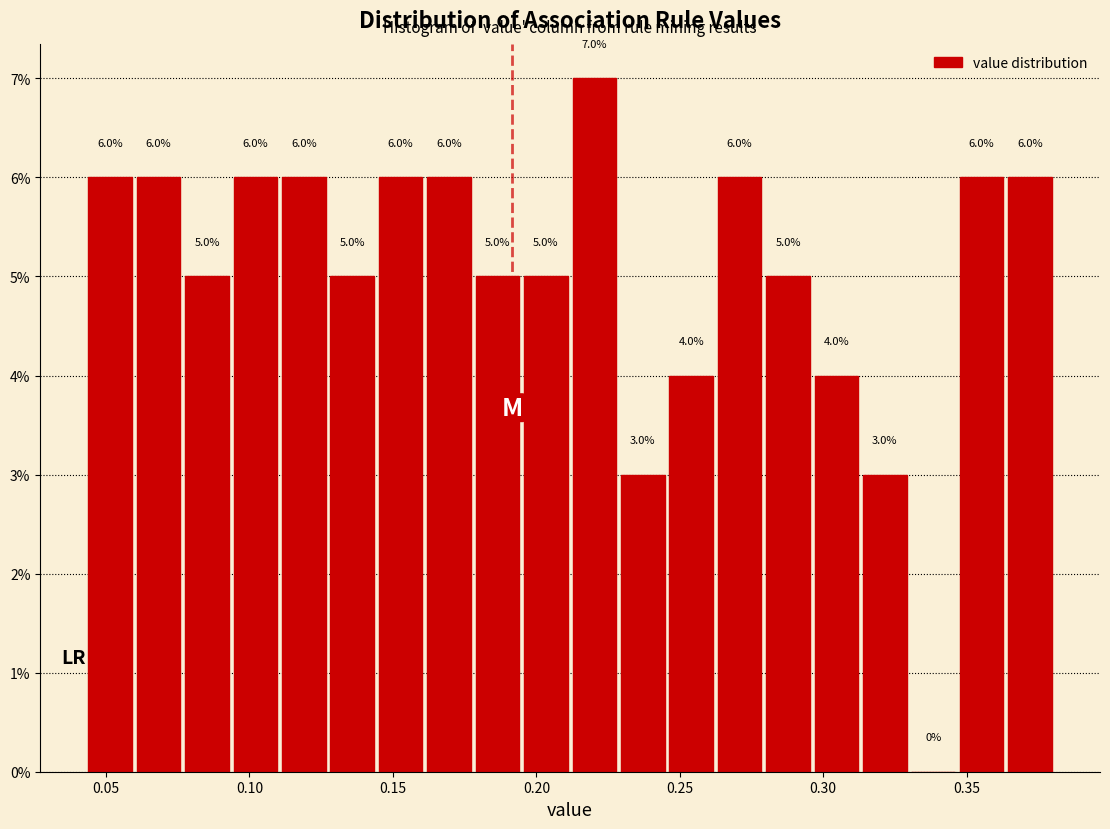

Read against the x-axis, roughly where is the centre of the tallest bar?

0.220